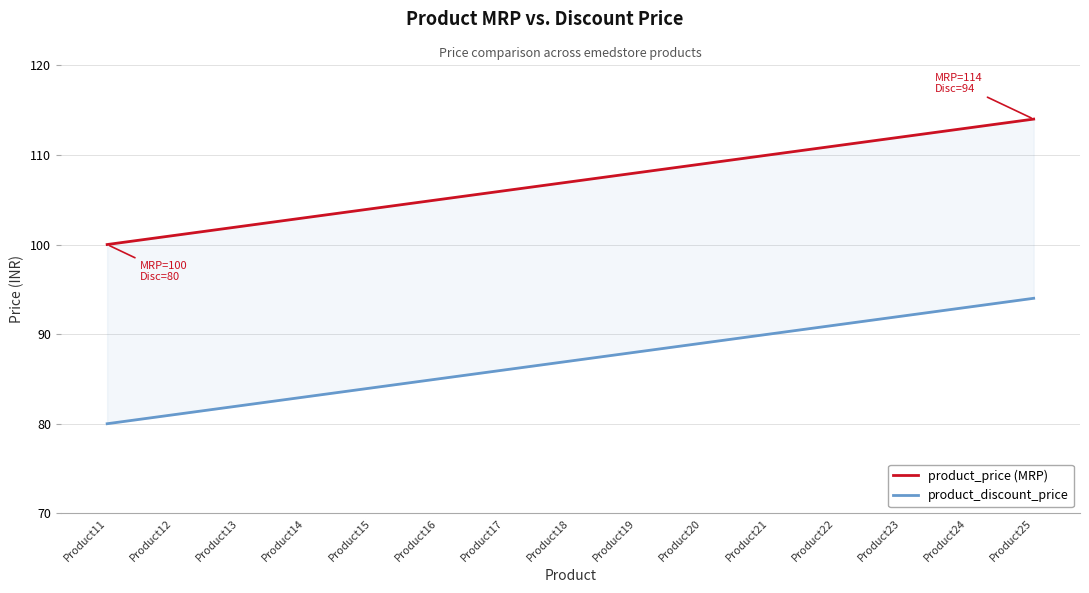

The product_discount_price series shows 42 at Product16. True or false?

False